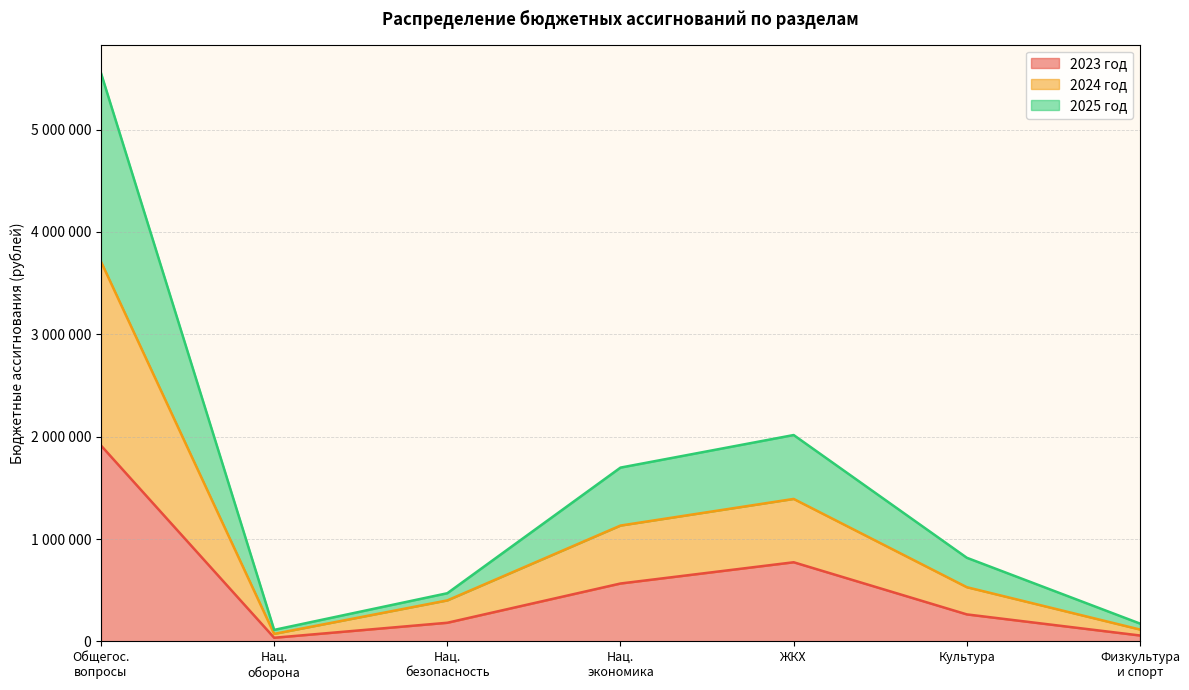

Reading right to left, what are all the values shown in this chart?

2023 год: 58190	264250	773512	566000	182552	36100	1913666
2024 год: 116380	529939	1392118	1132000	401052	73900	3709984
2025 год: 174570	817274	2016182	1698000	471052	113000	5552090